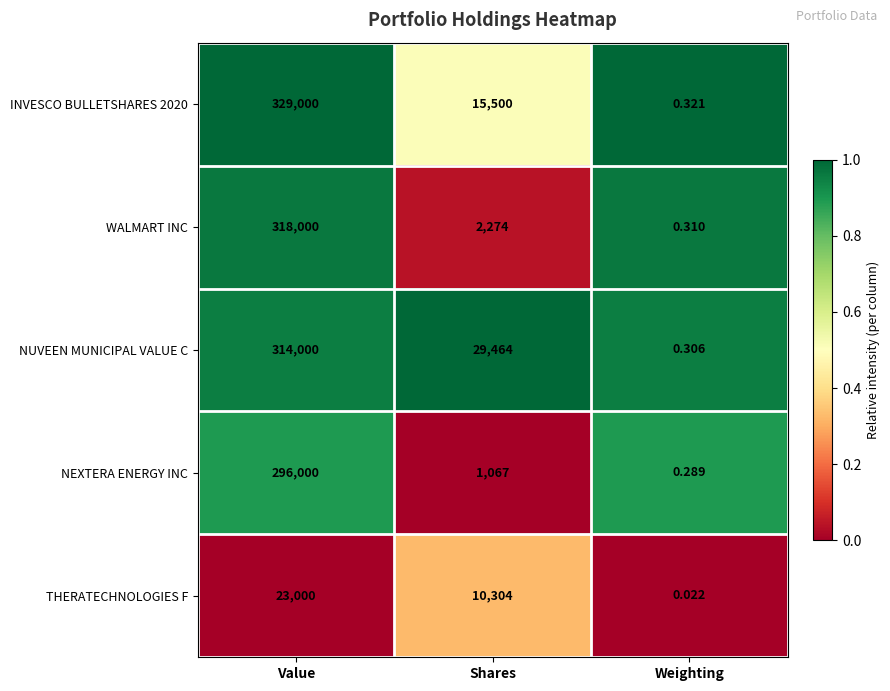

How many distinct data groups are displayed?

5